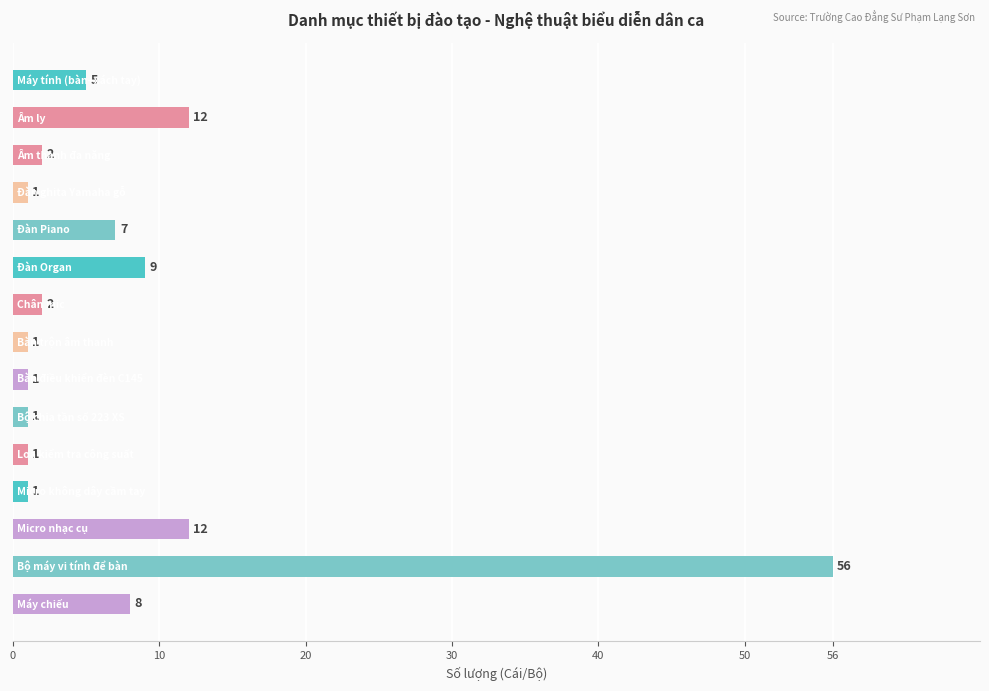

What is the minimum value shown in the chart?

1